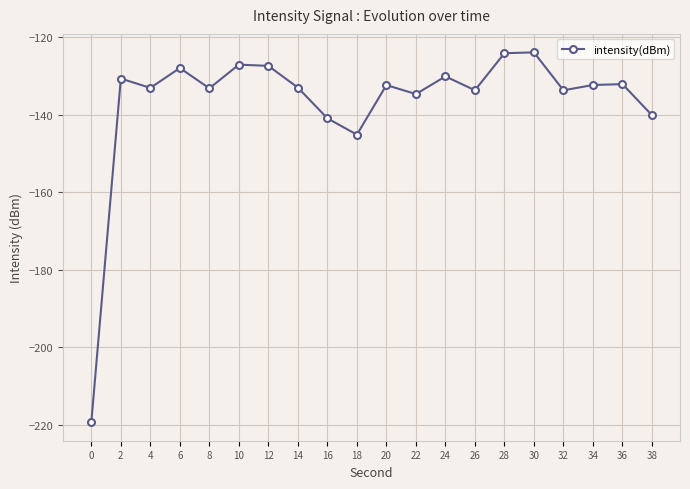

Is it true that the value at 2 is -234.9?

False